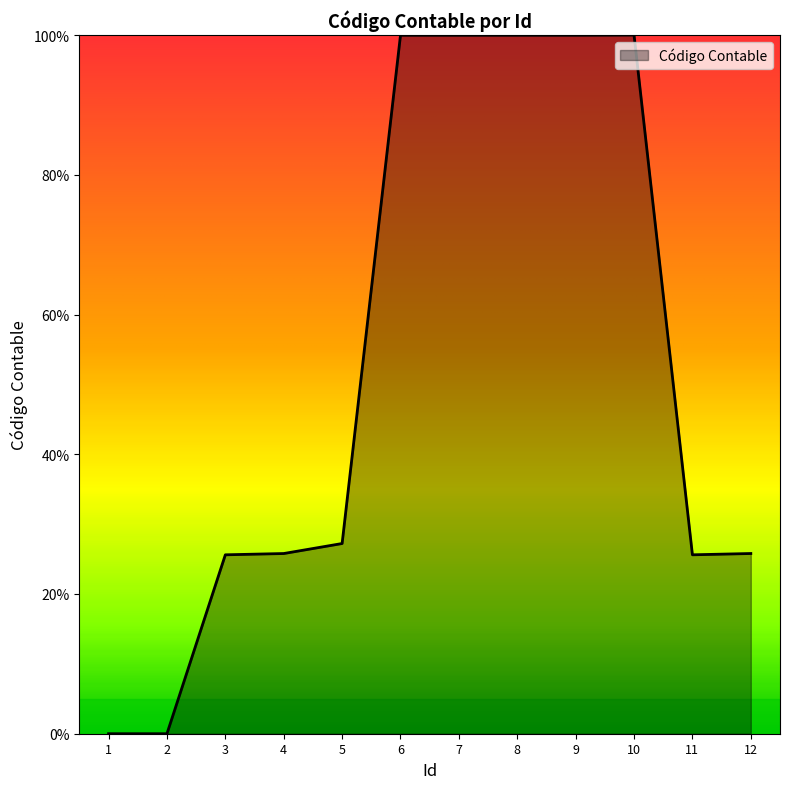

The chart shows a value of 100.0 at 7. True or false?

True